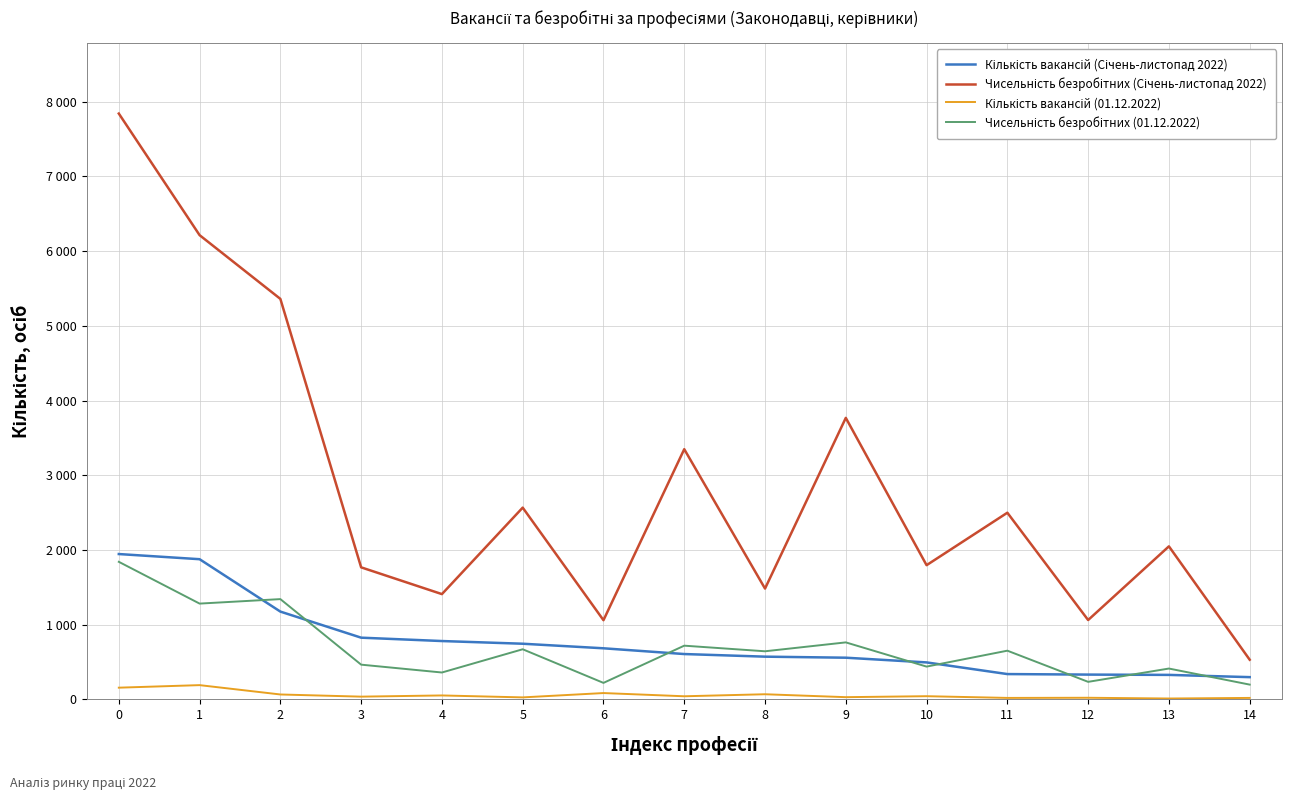

The value of Кількість вакансій (01.12.2022) at 9 is 31. True or false?

True